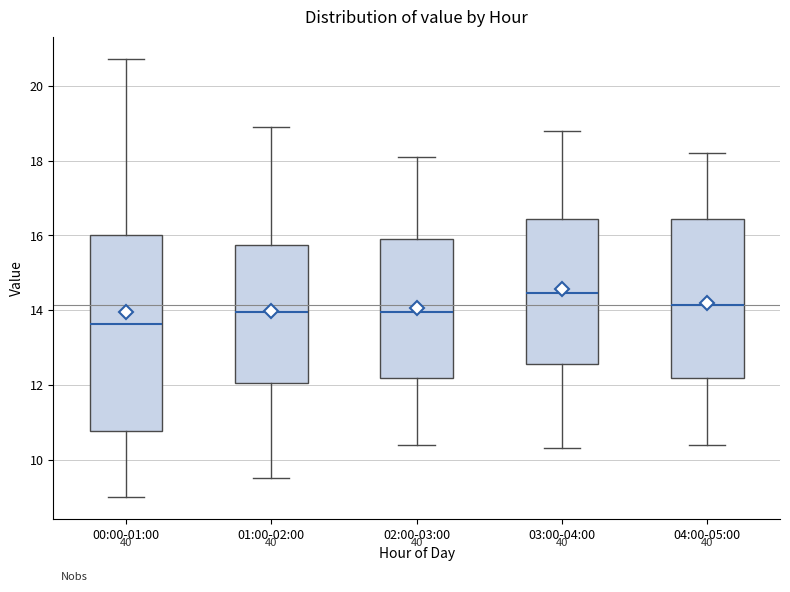

Comparing the boxes themselves (not the whiskers), which one is the tallest?

00:00-01:00